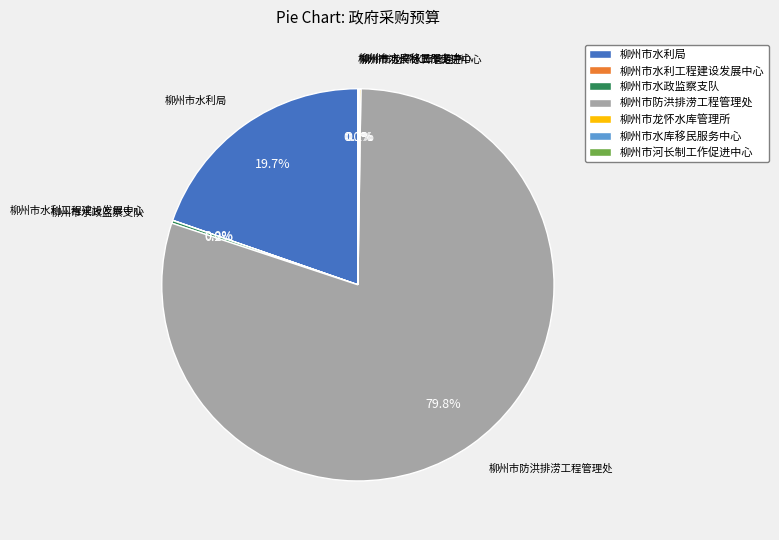

To the nearest percent, what percentage of the pie is 柳州市防洪排涝工程管理处?

80%